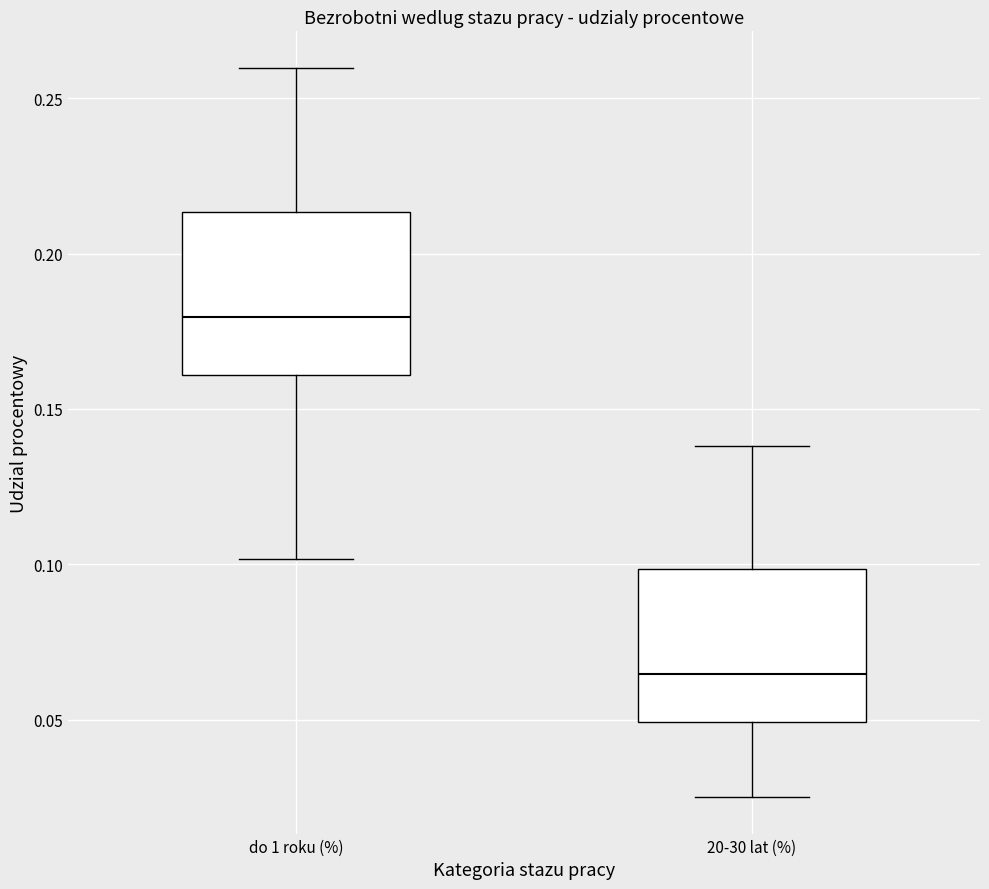

Which box has the highest median line?

do 1 roku (%)